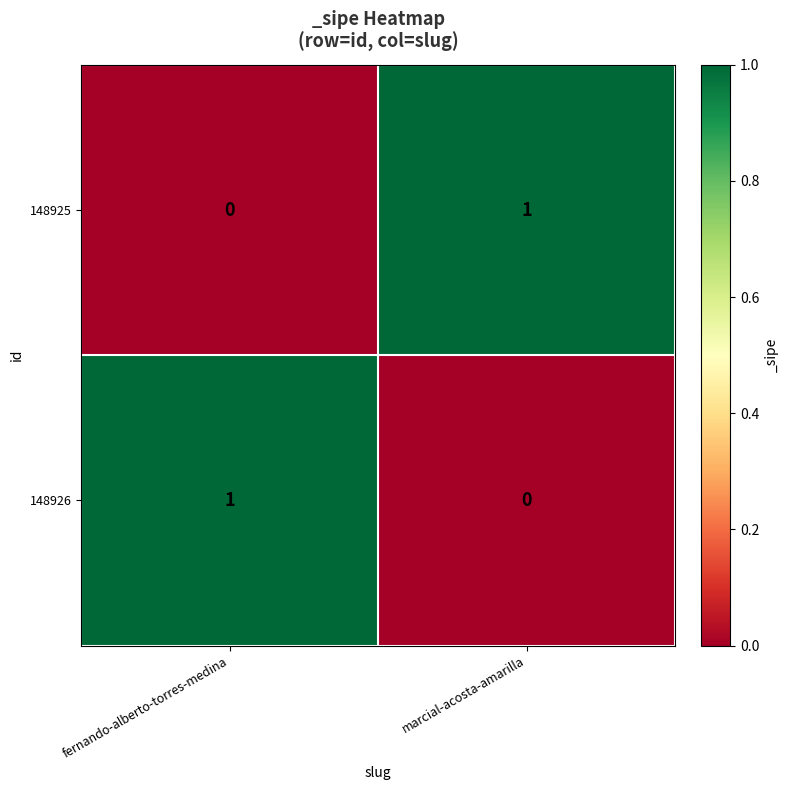

List the labels in order of 148925 value, largest first.

marcial-acosta-amarilla, fernando-alberto-torres-medina